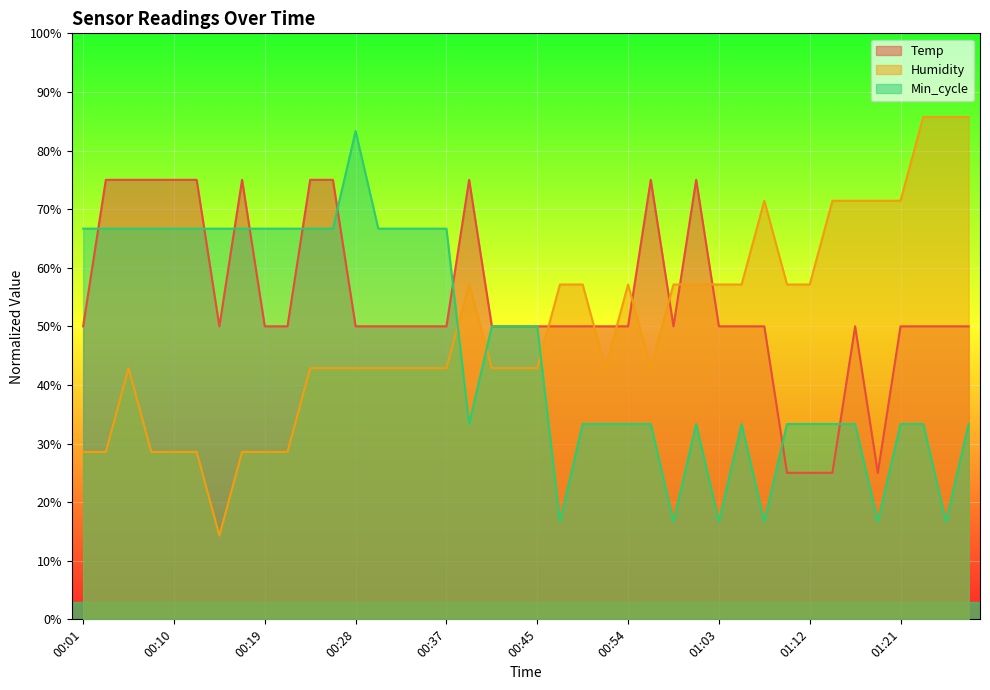

List the series in order of their overall mean, highest first.

Temp, Humidity, Min_cycle